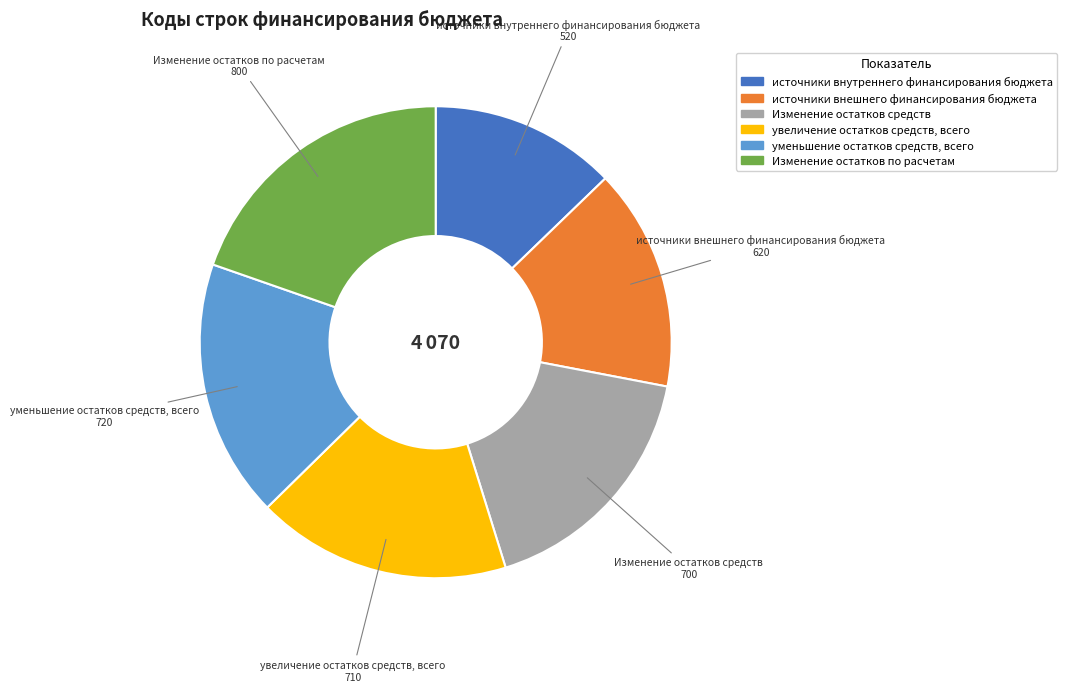

Is there a majority slice in this chart?

No